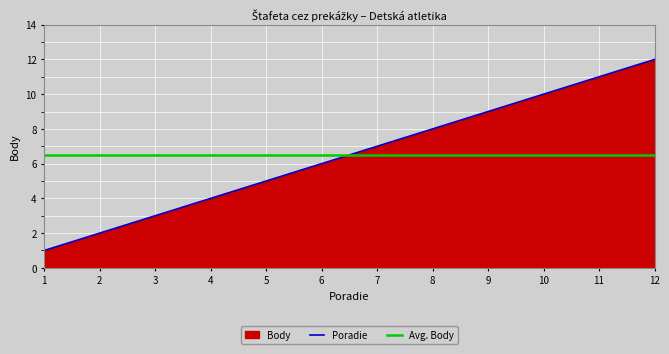

Between 7 and 1, which is larger?

7